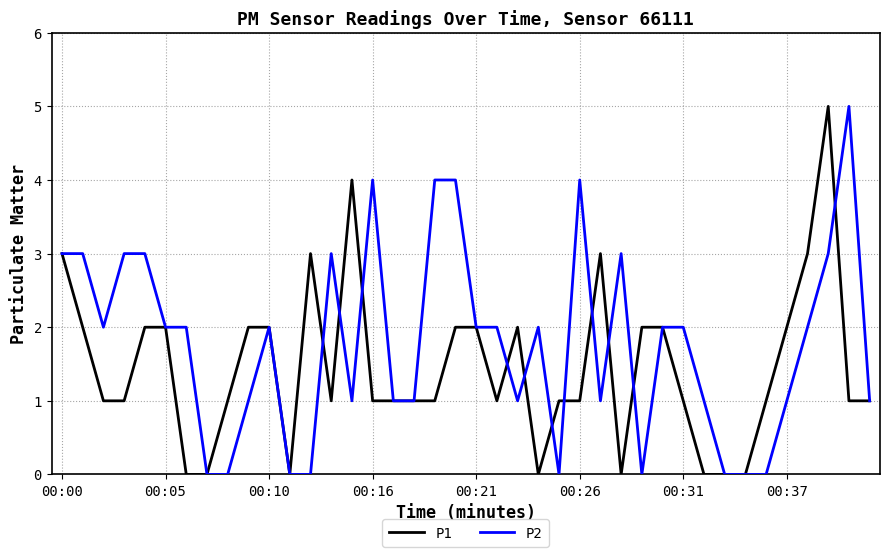

Rank the series by their average value, from lowest to highest.

P1, P2